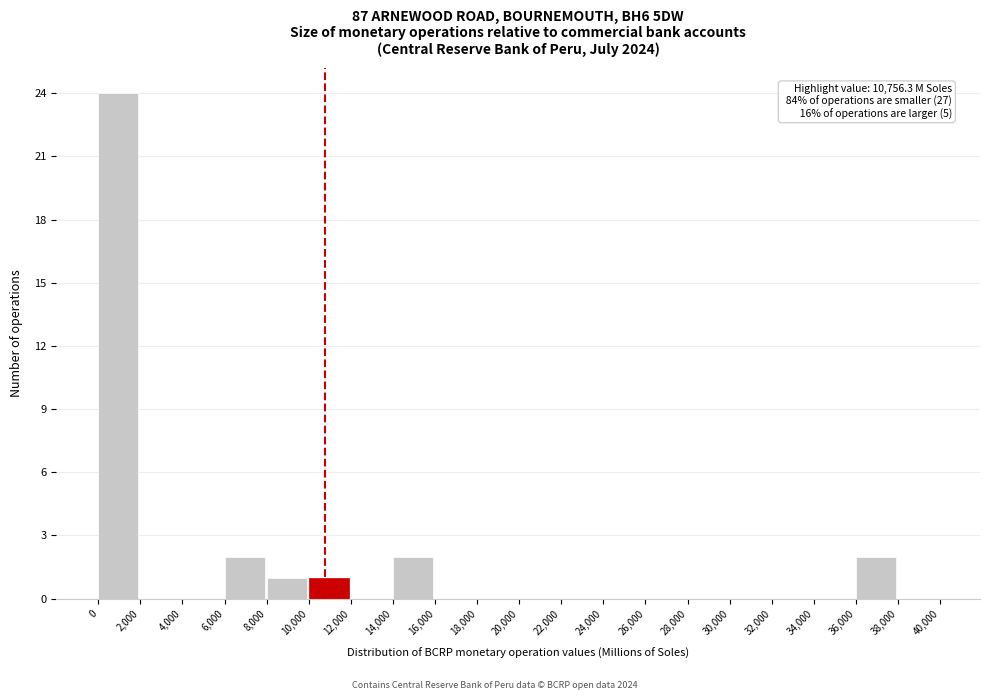

Over which range of the x-axis is the bar tallest?

0 to 2,000